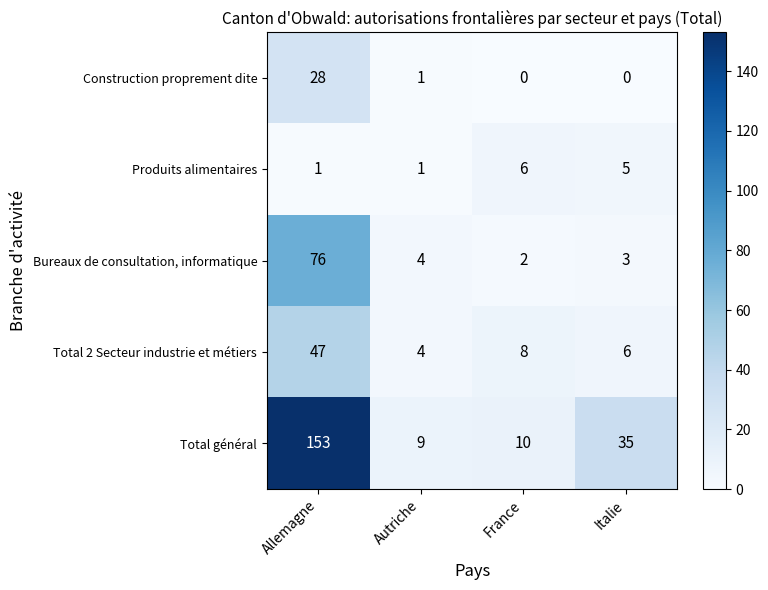

Count the number of categories in the chart.

4